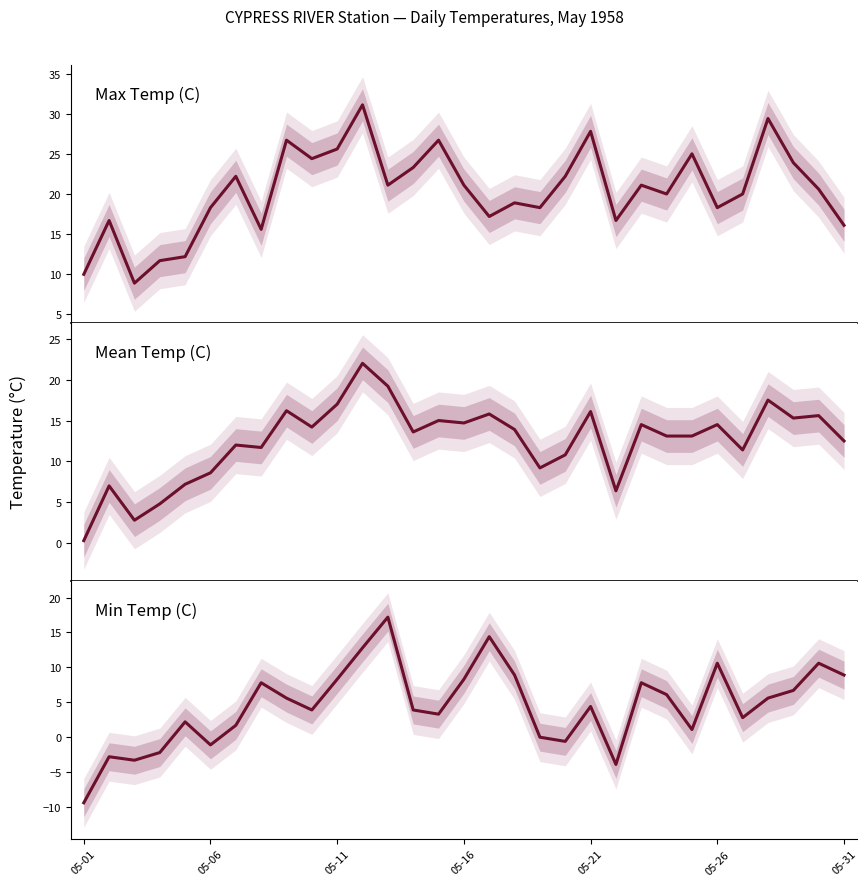

Which series has the largest range (max minus min)?

Min Temp (C)